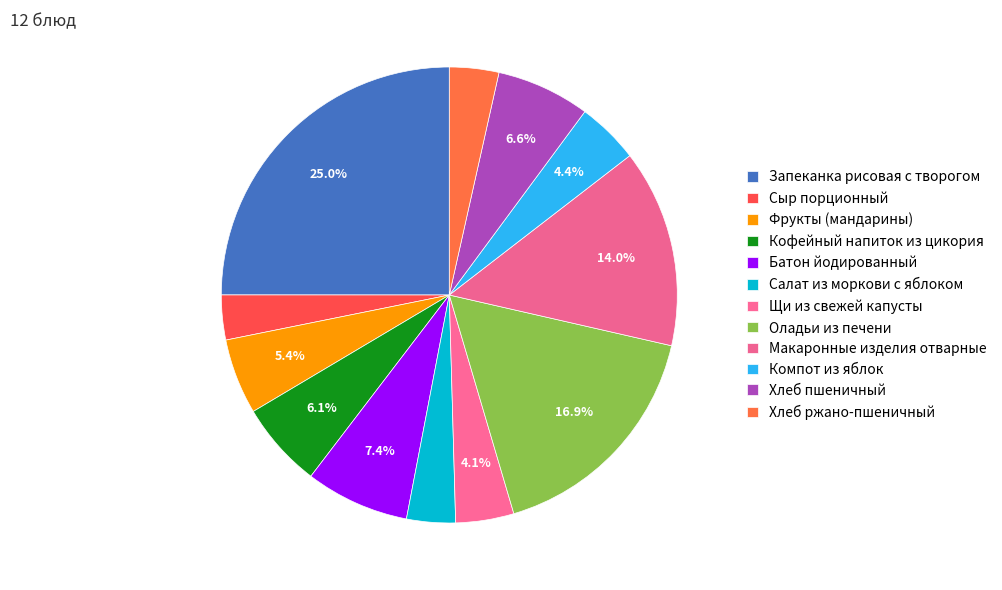

What is the smallest slice in the pie chart?

Сыр порционный